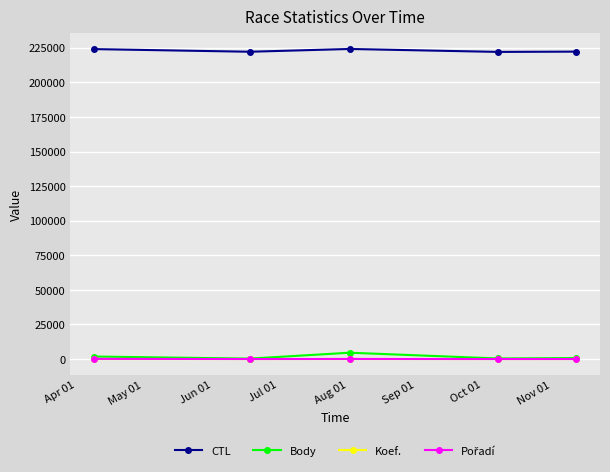

How many values in the Koef. series are below 3?

2